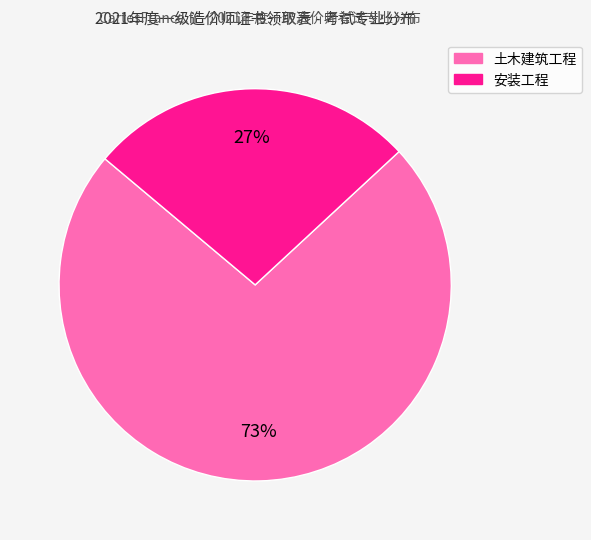

Combined, do 安装工程 and 土木建筑工程 account for over 50%?

Yes